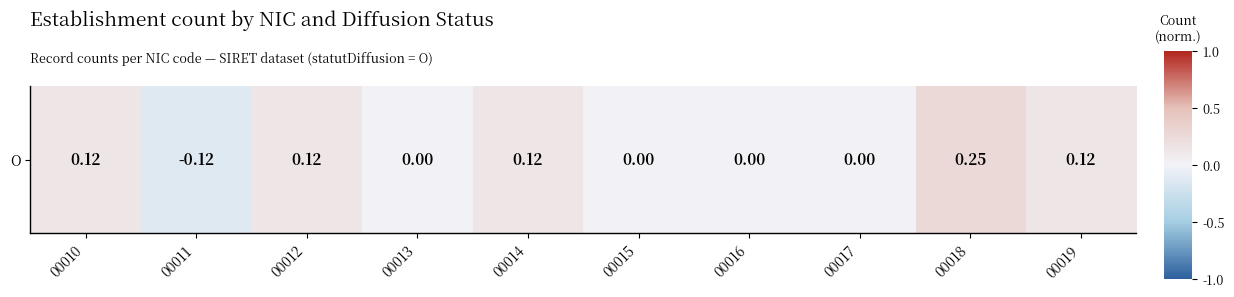

What is the minimum value shown in the chart?

-0.1